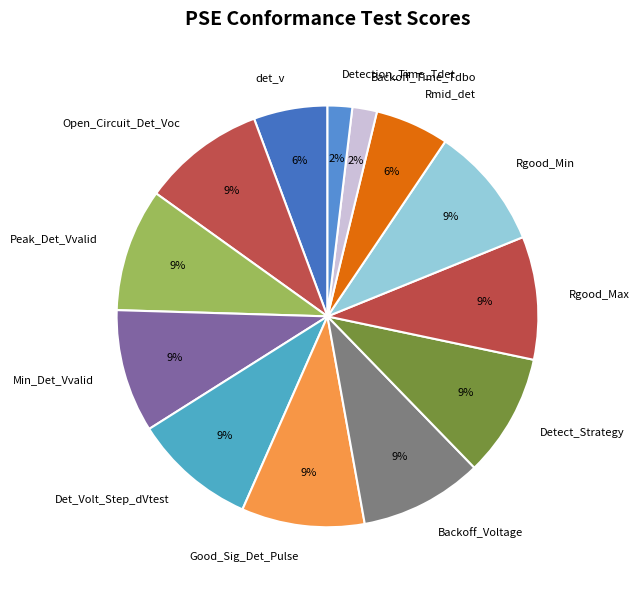

Is the sum of Detection_Time_Tdet and Rmid_det greater than half?

No